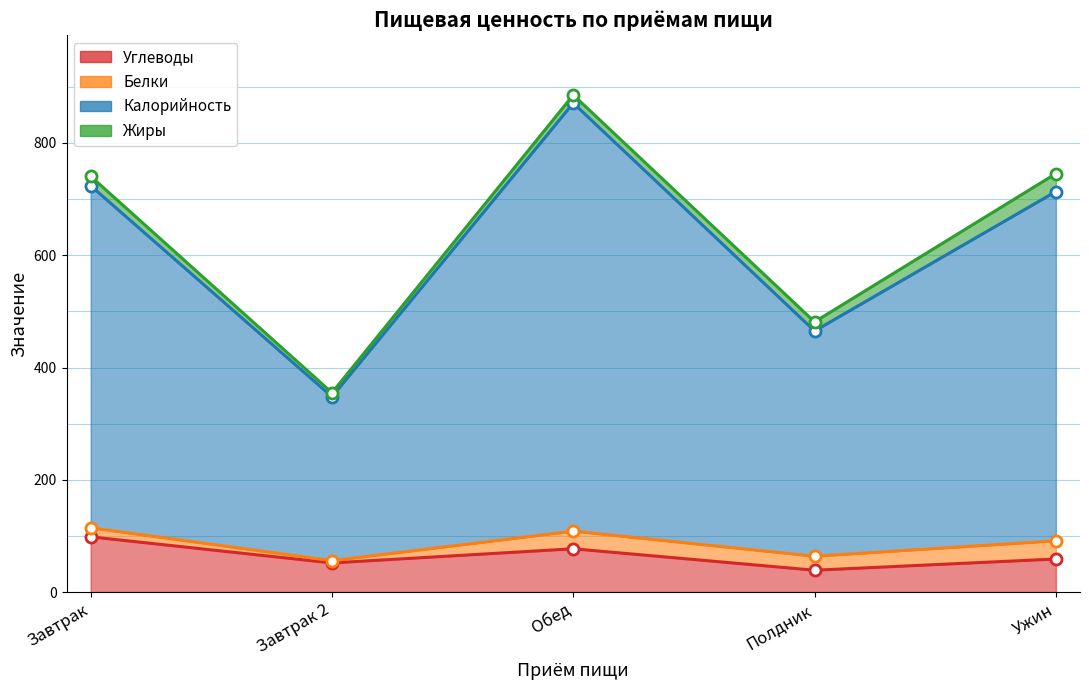

What is the difference between the maximum and minimum values in the Калорийность series?

523.1